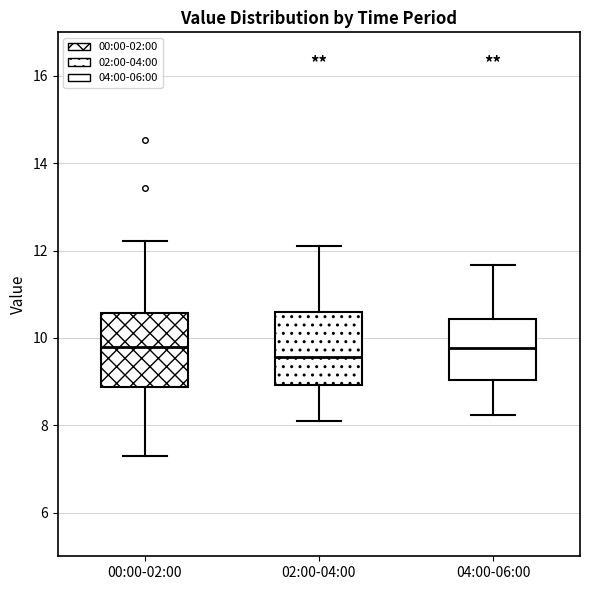

Reading left to right, transcribe this box plot: for each box, give where its median line is, the range the box spans, and where its two whiskers end, as read against the y-axis. The values are not printed on the chart, so give them approximately, as read against the axis.

00:00-02:00: median 9.8, box 8.8 to 10.6, whiskers 7.4 to 12.2
02:00-04:00: median 9.6, box 9.0 to 10.6, whiskers 8.2 to 12.2
04:00-06:00: median 9.8, box 9.0 to 10.4, whiskers 8.2 to 11.6